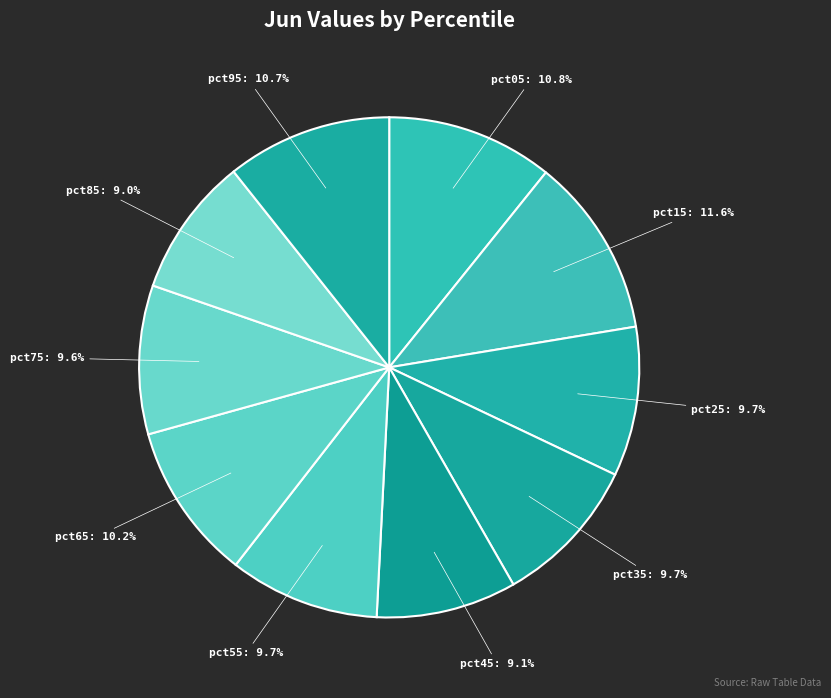

Is it true that pct75 is 10% of the pie?

True